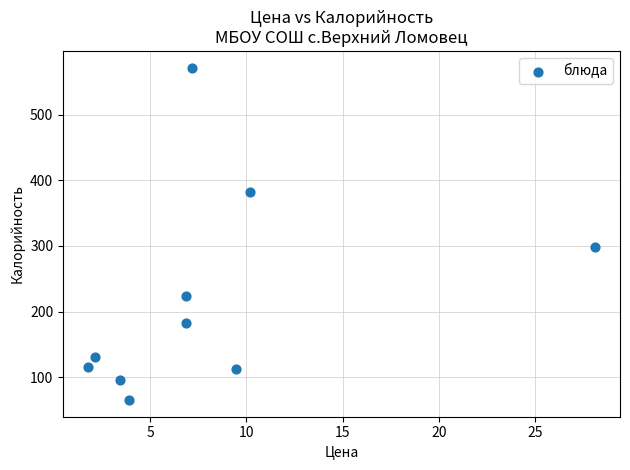

What is the range of X values (max minus min)?

26.3